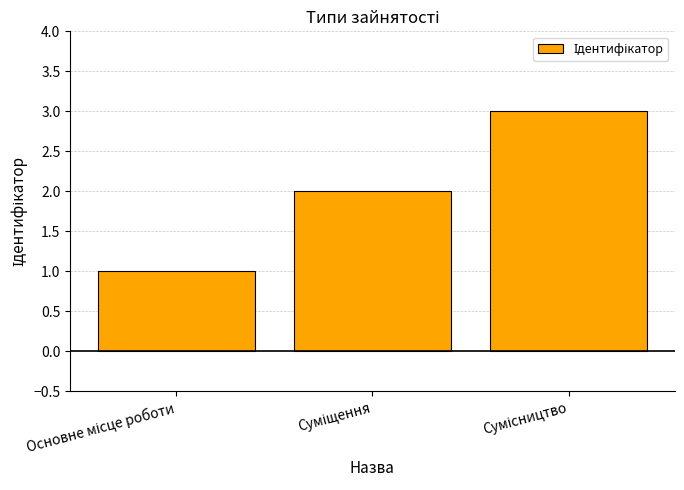

What is the greatest value displayed?

3